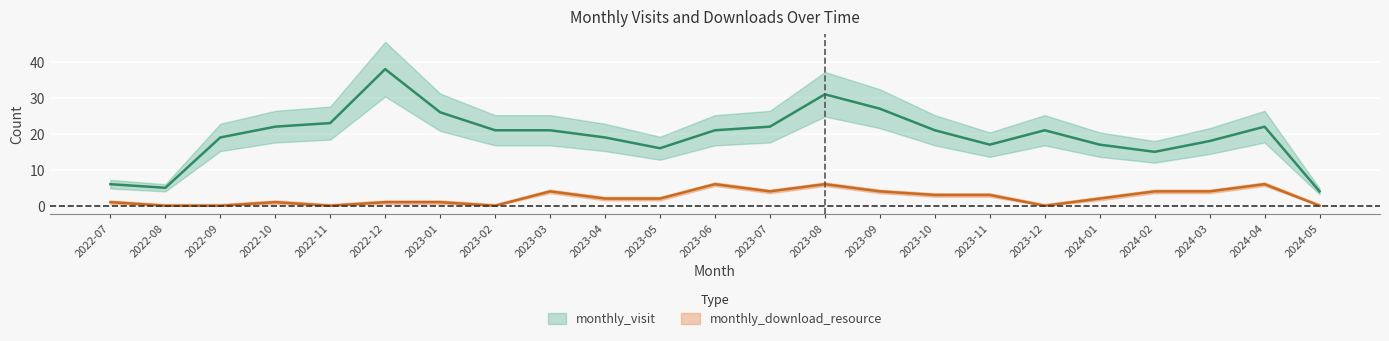

Rank the series at 2024-04 from highest to lowest value.

monthly_visit, monthly_download_resource